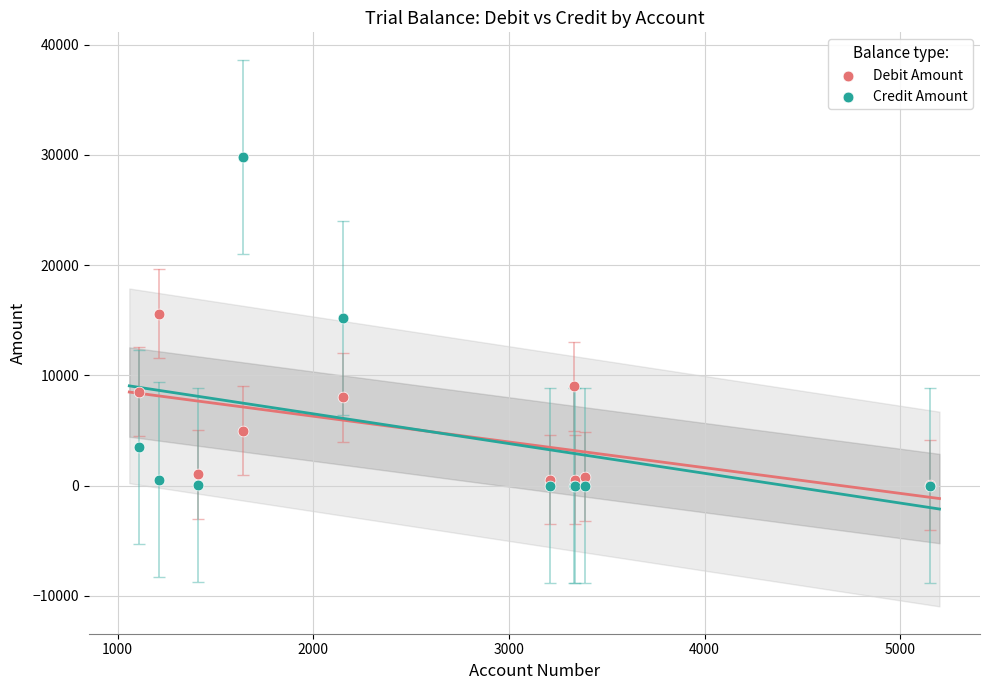

Which series has the largest Y range (max minus min)?

Credit Amount